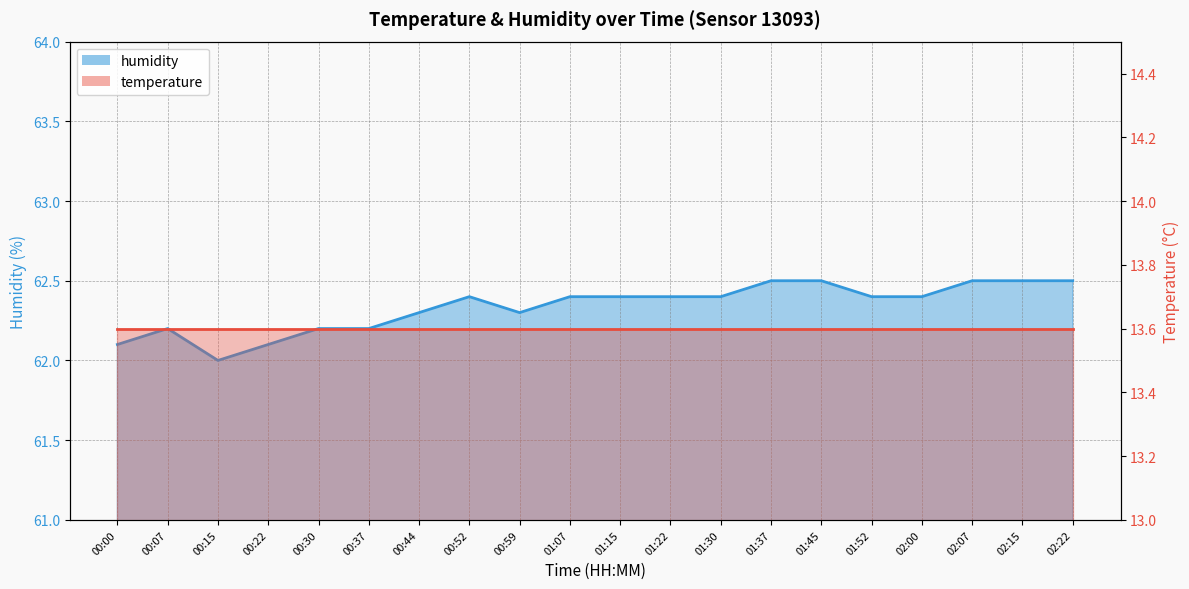

Does the chart have visible grid lines?

Yes